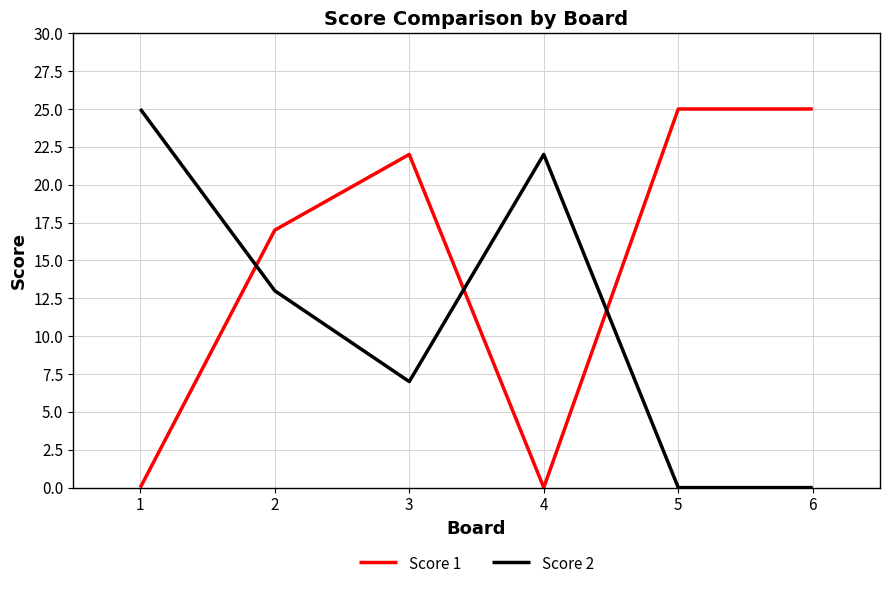

Which series has the largest total across all categories?

Score 1